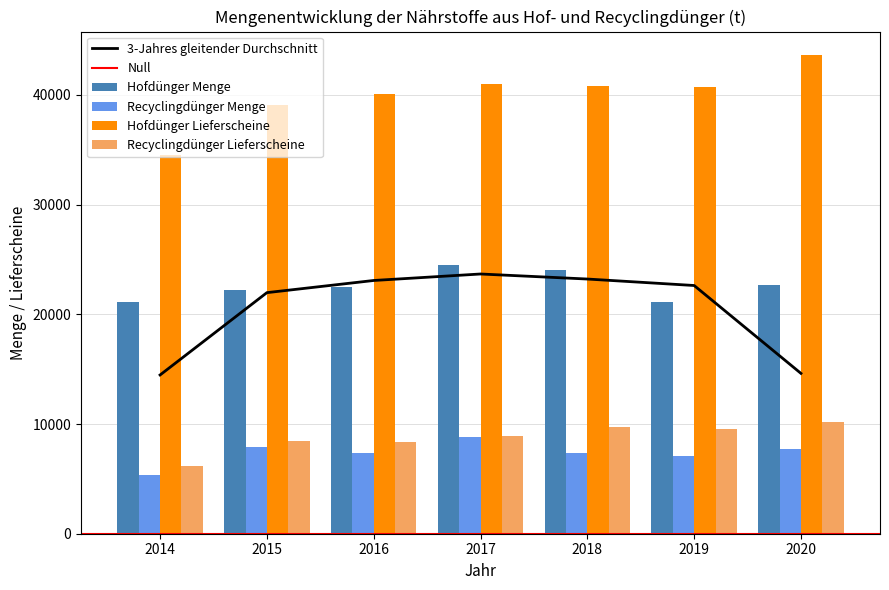

Reading left to right, what are all the values shown in this chart?

Hofdünger Menge: 21156	22262	22516	24483	24037	21138	22713
Recyclingdünger Menge: 5344	7919	7335	8807	7339	7115	7694
Hofdünger Lieferscheine: 34518	39088	40118	41038	40795	40727	43601
Recyclingdünger Lieferscheine: 6149	8457	8331	8943	9704	9538	10152